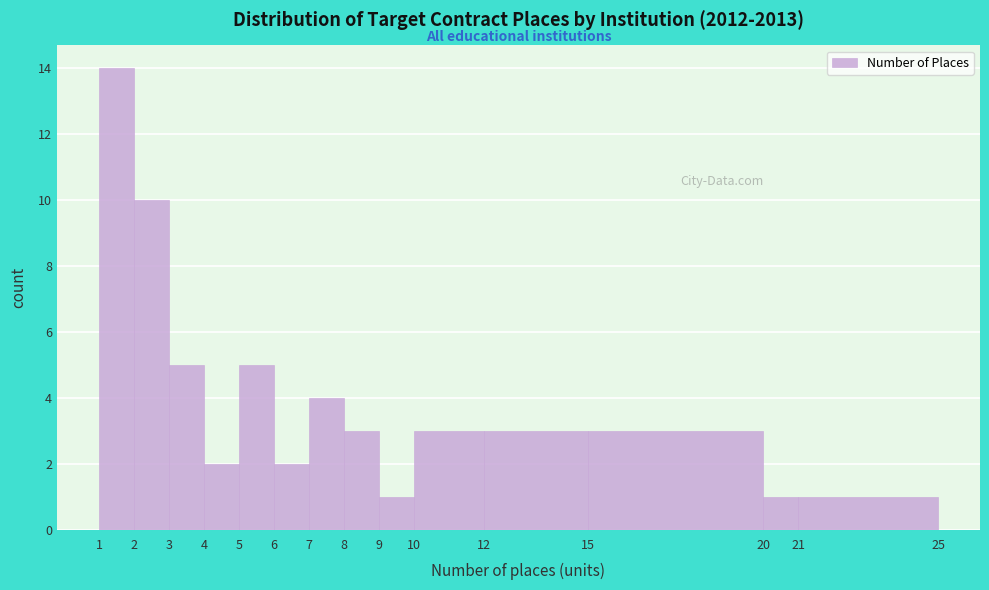

What is the height of the bar covering 7 to 8 on the x-axis? The values are not printed on the chart, so give them approximately, as read against the axis.

4